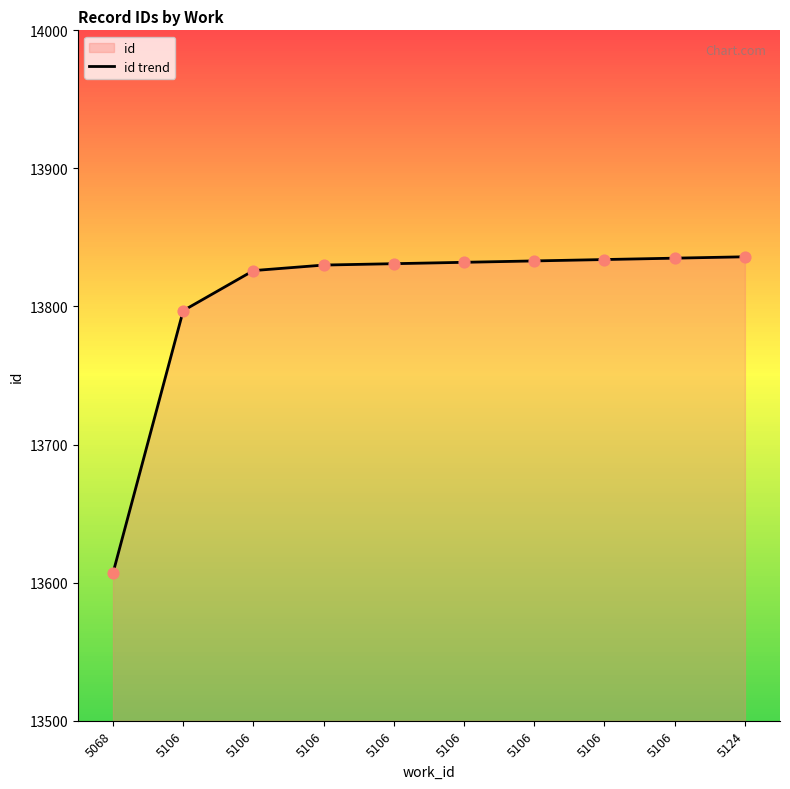

What is the ratio of the value at 5068 to the value at 5106?

1.0